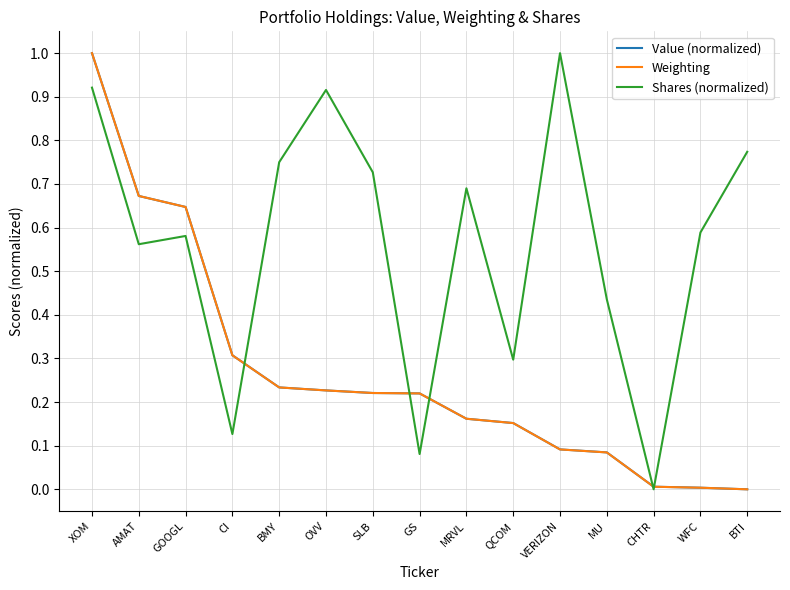

What is the greatest value displayed?

1.0